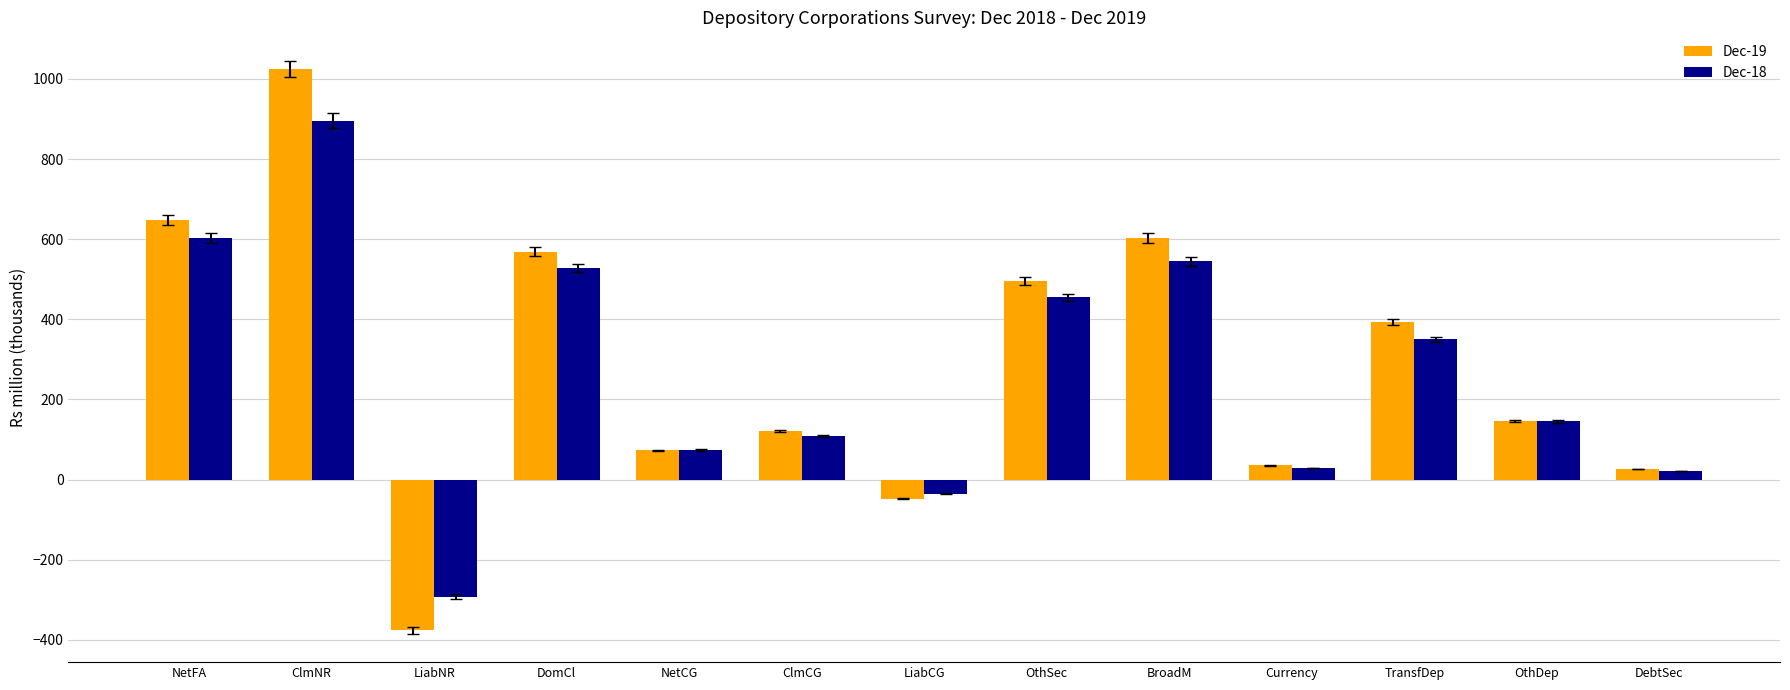

Does the chart contain stacked bars?

No